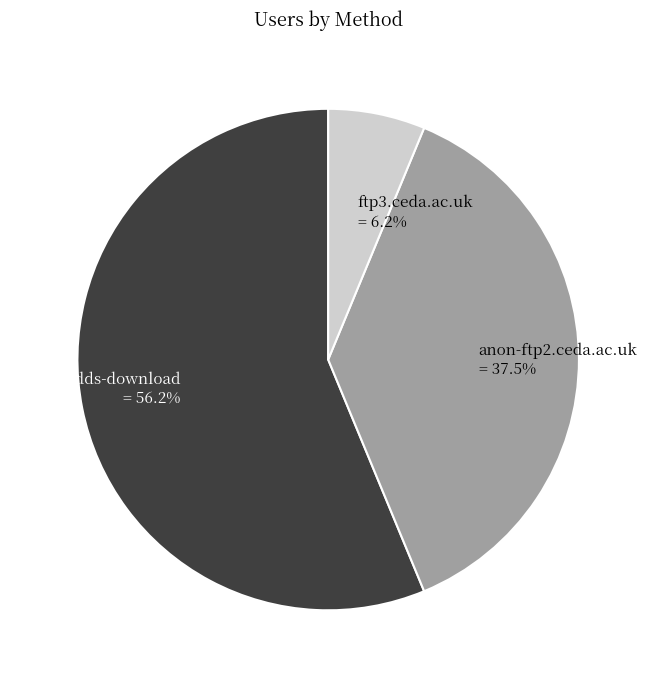

Approximately how many times larger is the value at ftp3.ceda.ac.uk compared to anon-ftp2.ceda.ac.uk?

0.2